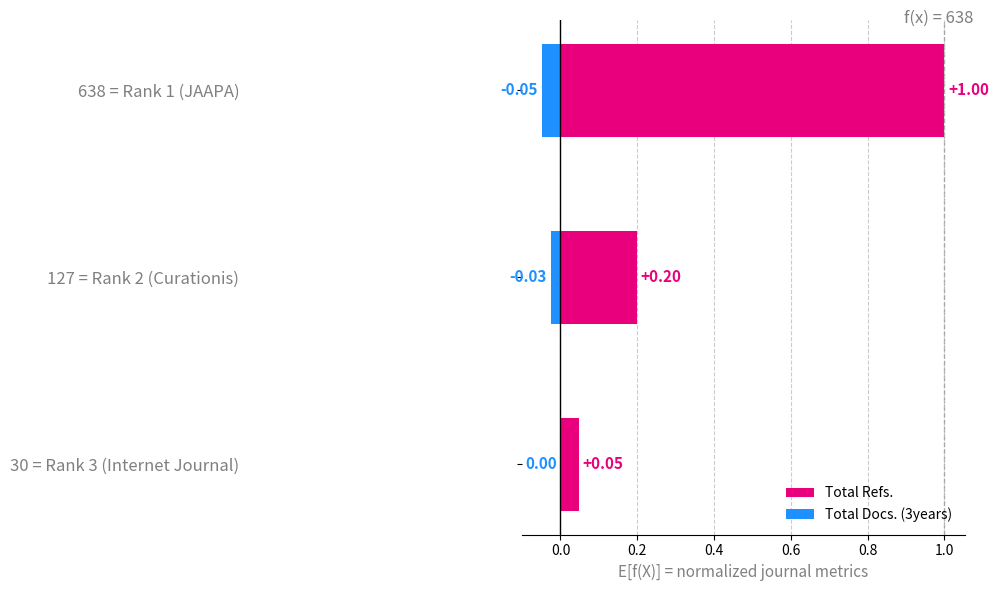

The value of Total Docs. (3years) at 638 = Rank 1 (JAAPA) is -0.0. True or false?

True